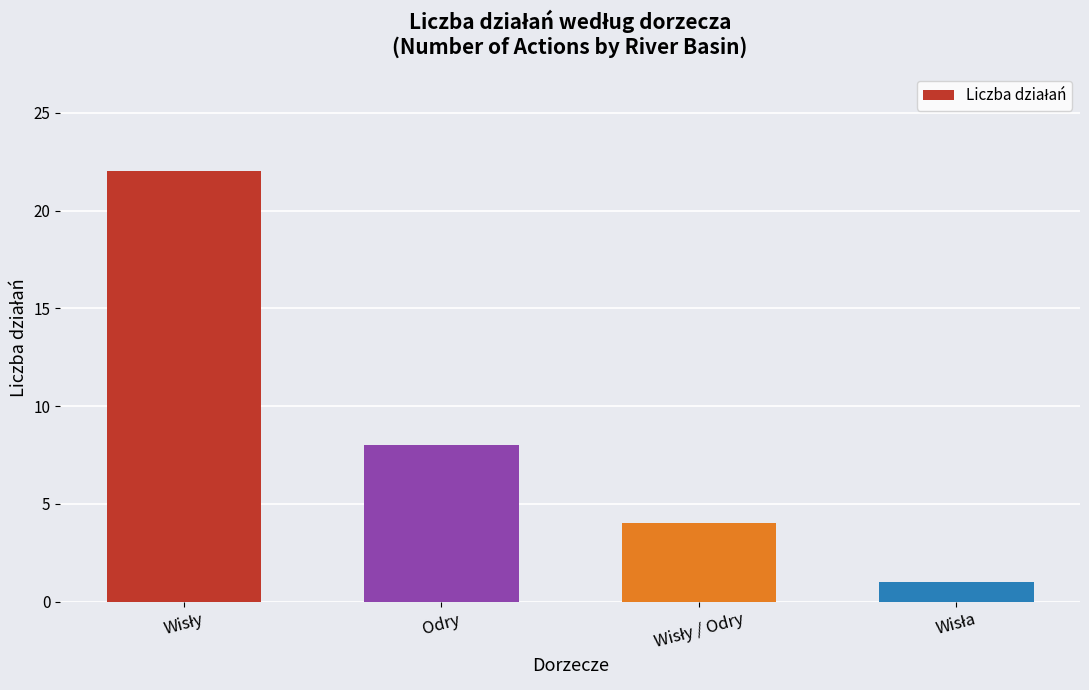

What is the greatest value displayed?

22